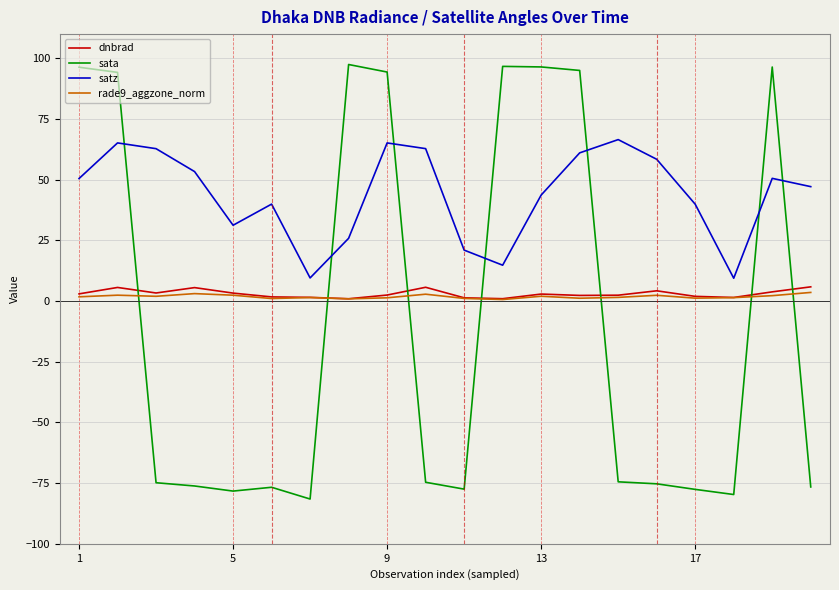

Which series has the widest spread of values?

sata